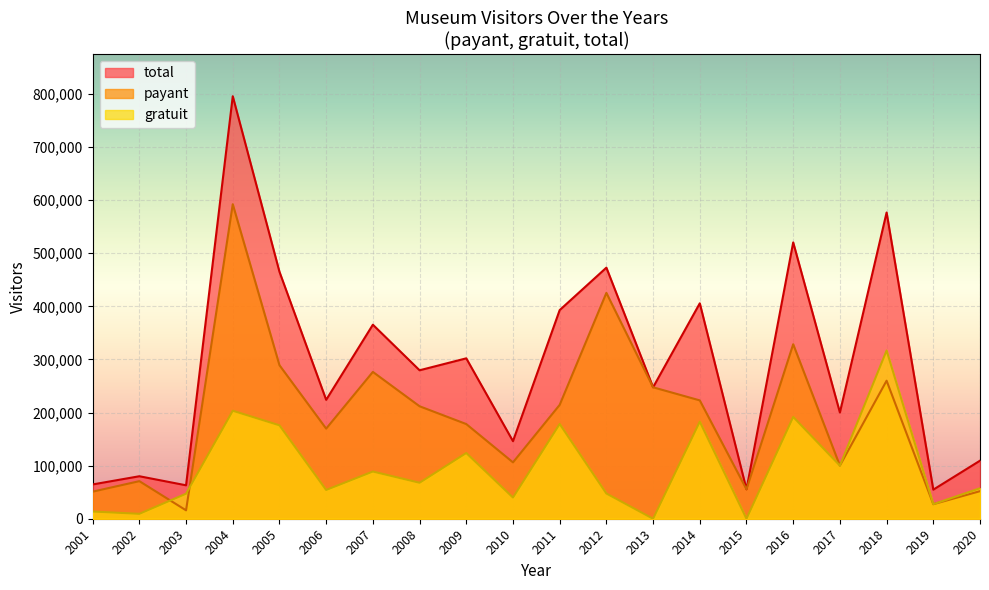

List the series in order of their peak value, lowest first.

gratuit, payant, total